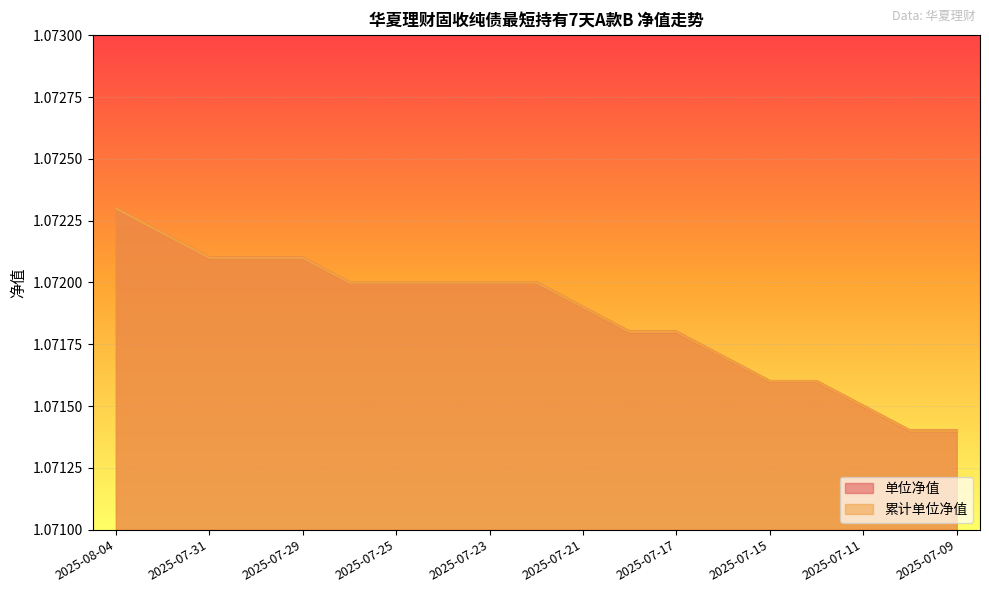

True or false: 累计单位净值 and 单位净值 intersect in this chart.

False